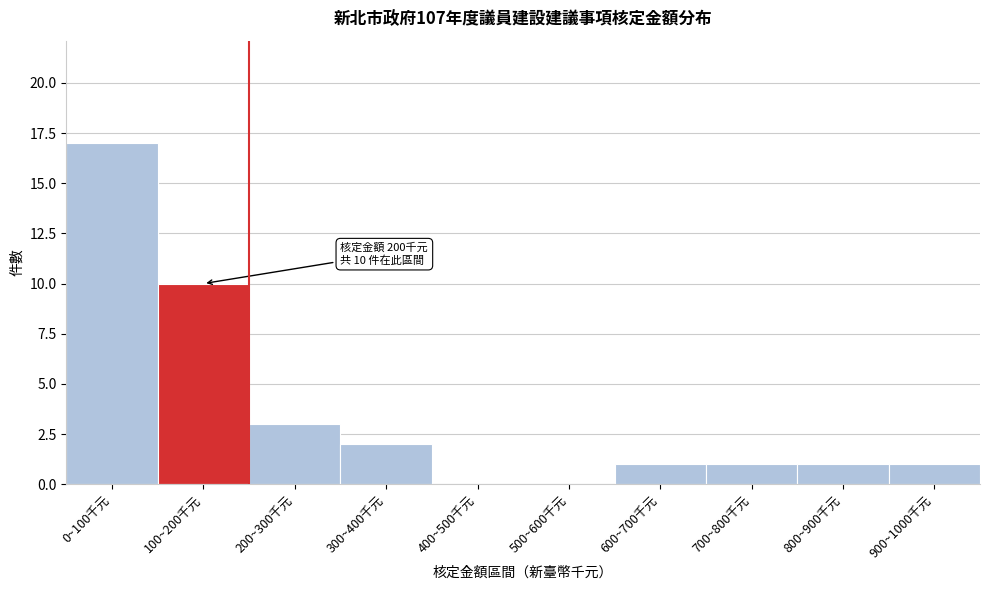

Reading right to left, list all the values displayed in this chart.

900~1000千元=1	800~900千元=1	700~800千元=1	600~700千元=1	500~600千元=0	400~500千元=0	300~400千元=2	200~300千元=3	100~200千元=10	0~100千元=17